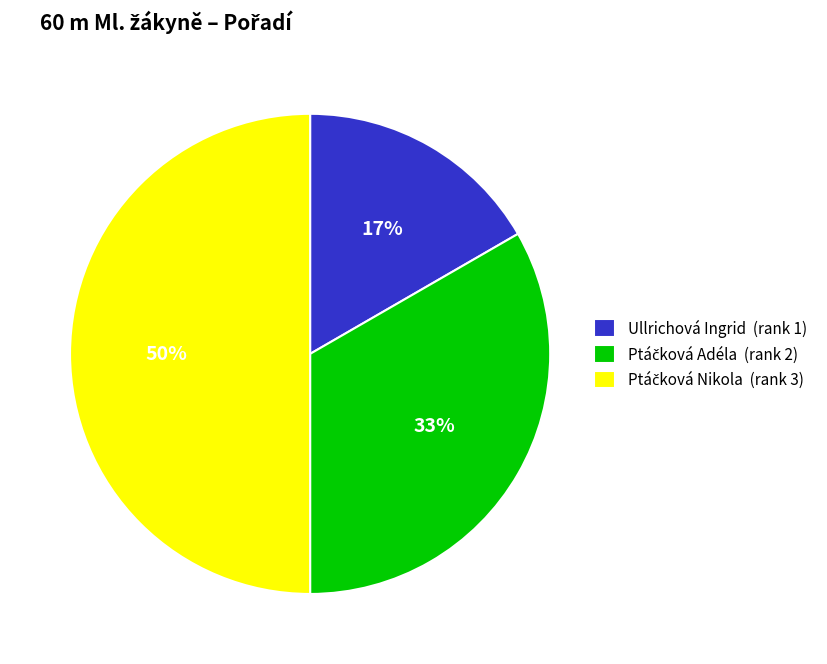

To the nearest percent, what percentage of the pie is Ullrichová Ingrid (rank 1)?

17%